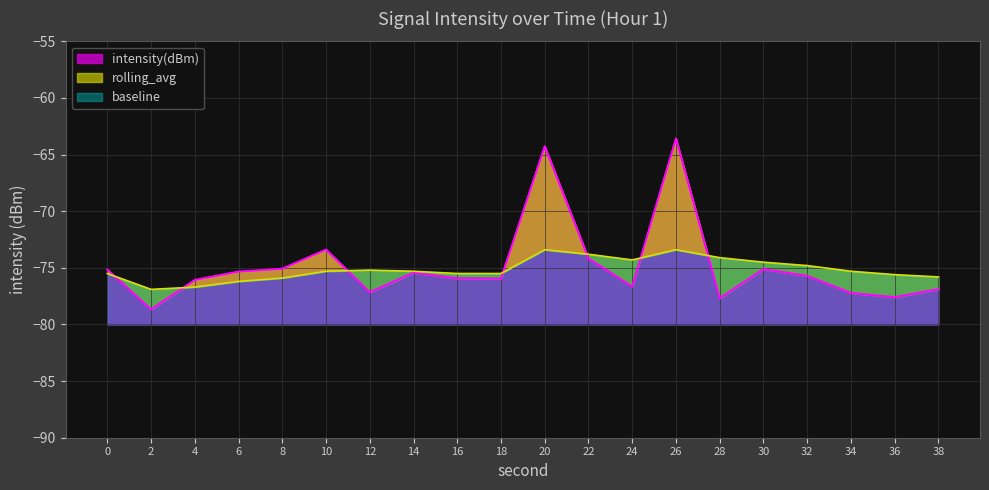

How many data points in rolling_avg are above -75?

7